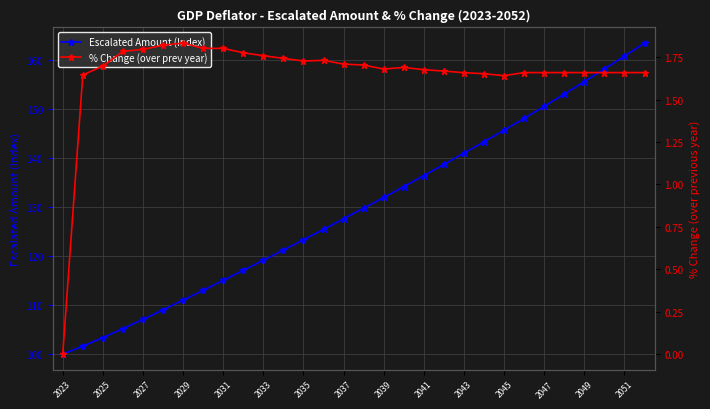

In % Change (over prev year), how many points are lower than both neighbors (excluding endpoints)?

3